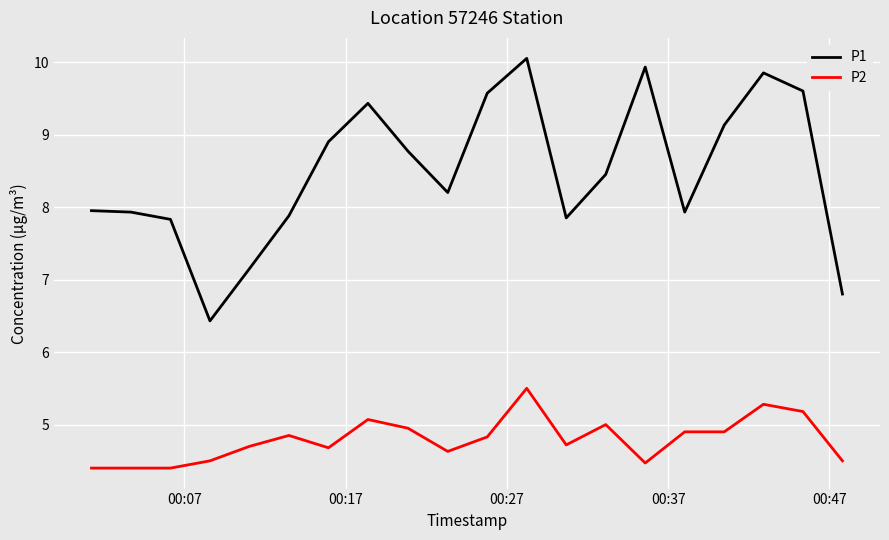

What is the highest value of the P1 series?

10.1